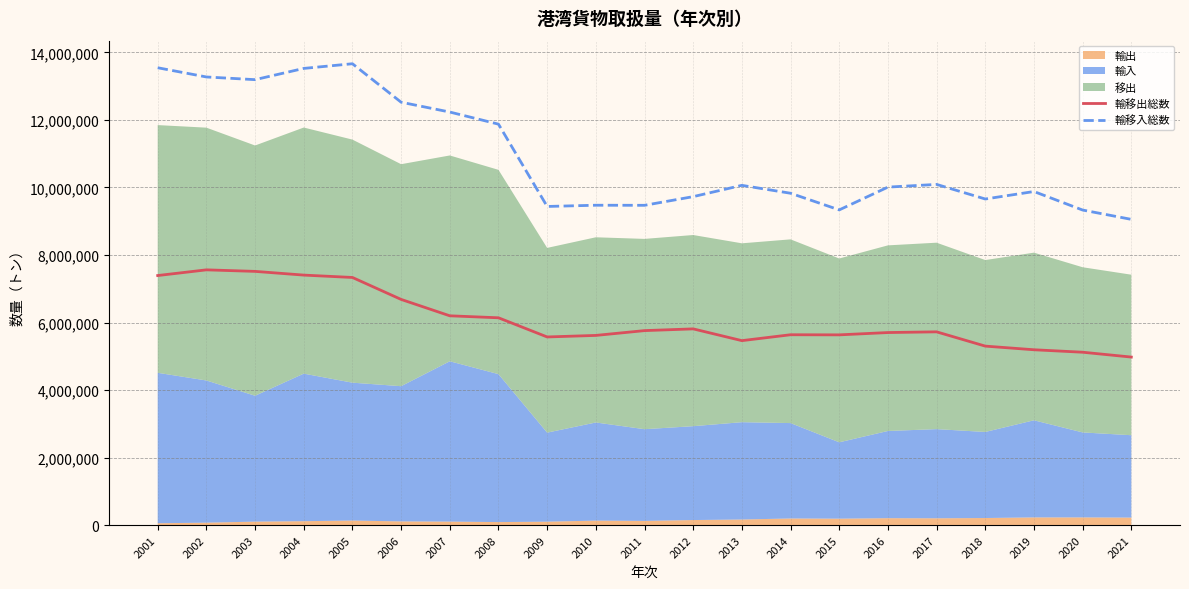

What is the spread (max minus min) of values at 2012?

3915520